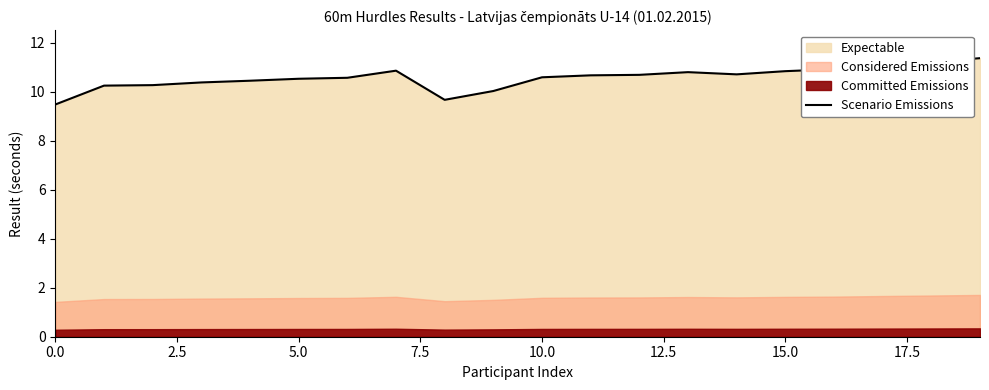

Between 16 and 9, which is larger?

16